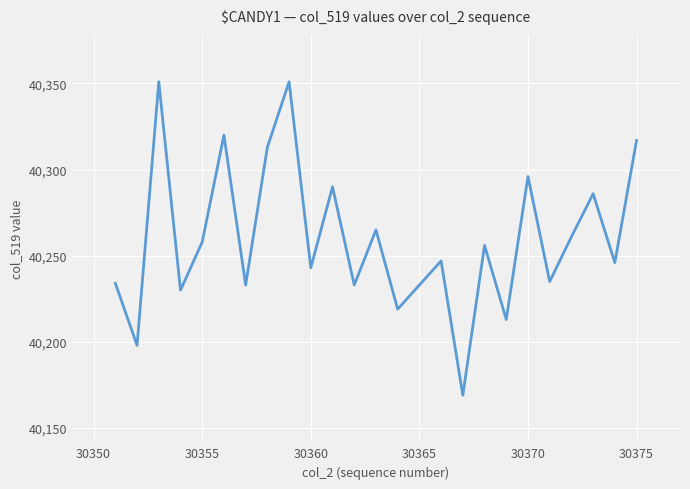

What is the difference between the maximum and minimum values?

182